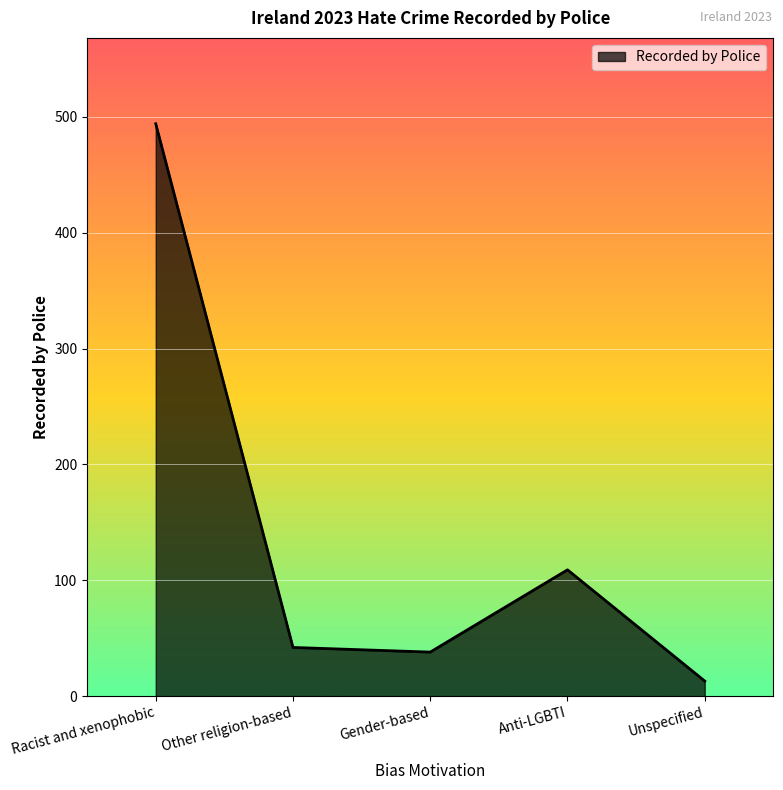

What is the difference between the maximum and minimum values?

481